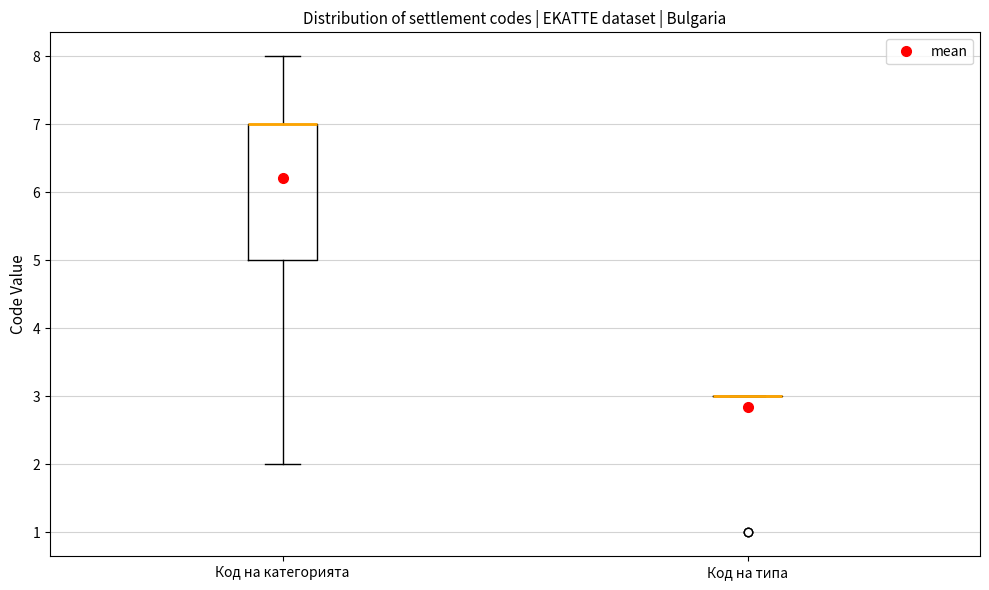

Where is the upper edge of the box for Код на категорията on the y-axis? The values are not printed on the chart, so give them approximately, as read against the axis.

7